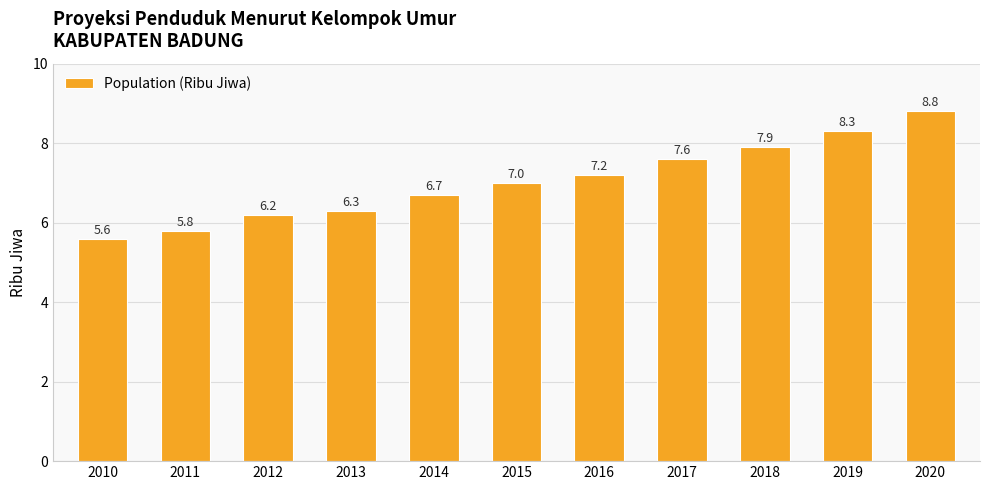

What is the sum of all values?

77.4